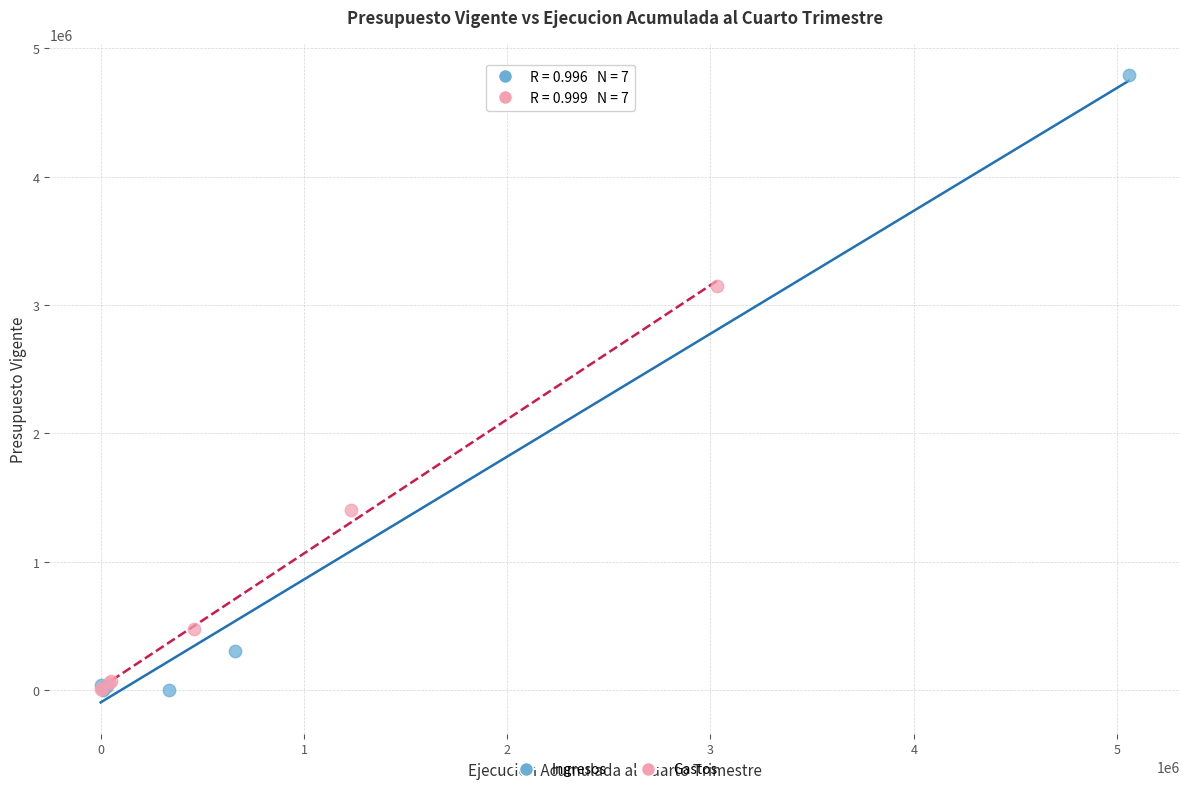

Which series contains the highest Y value?

Ingresos